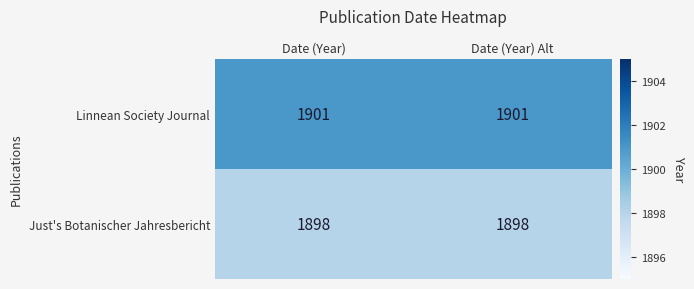

The value of Just's Botanischer Jahresbericht at Date (Year) is 1898. True or false?

True